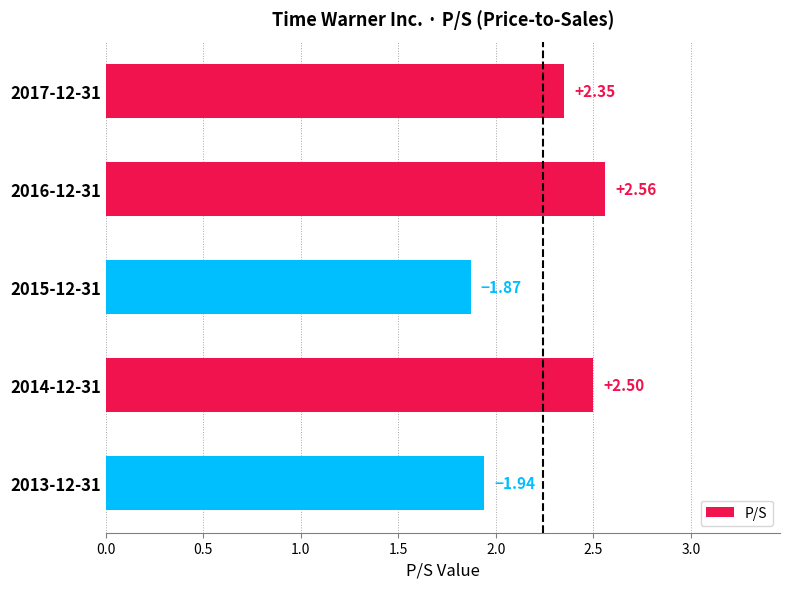

What is the difference between the maximum and minimum values?

0.7